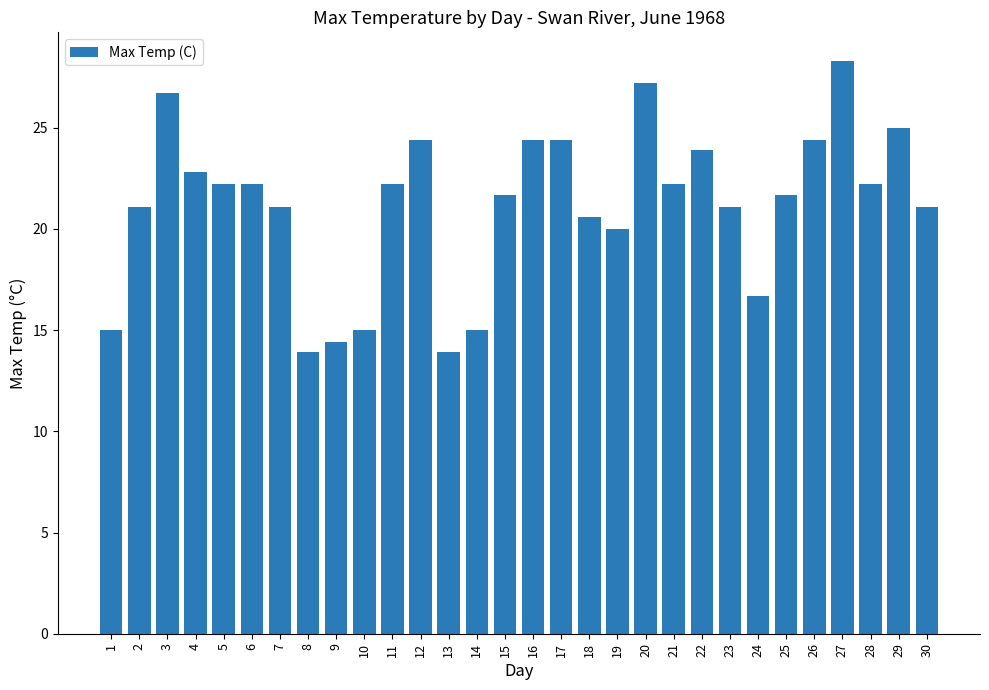

What is the greatest value displayed?

28.3